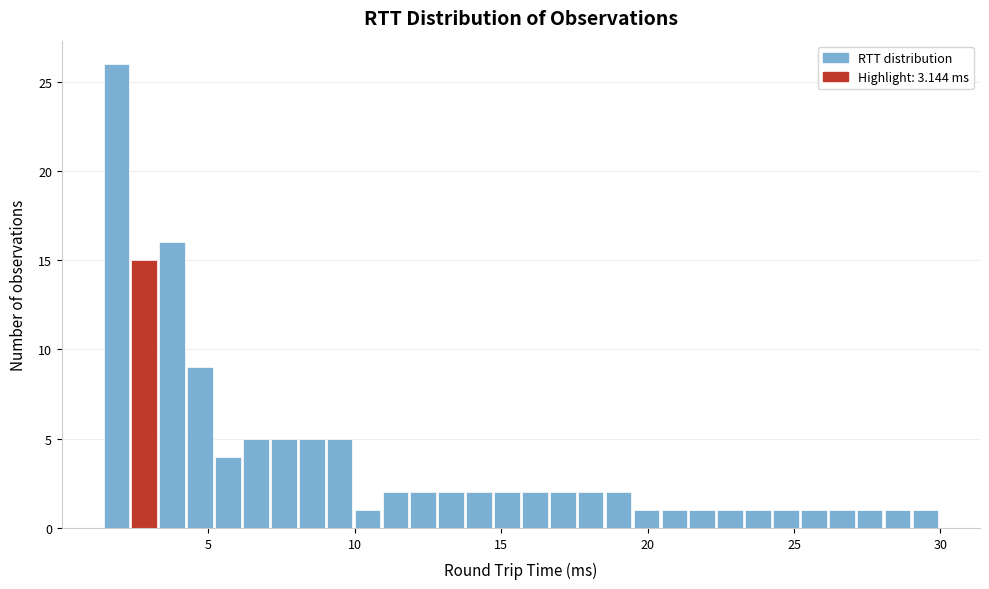

Around what value on the x-axis is the tallest bar? Give the approximate position of its centre, as read against the axis.

2.0